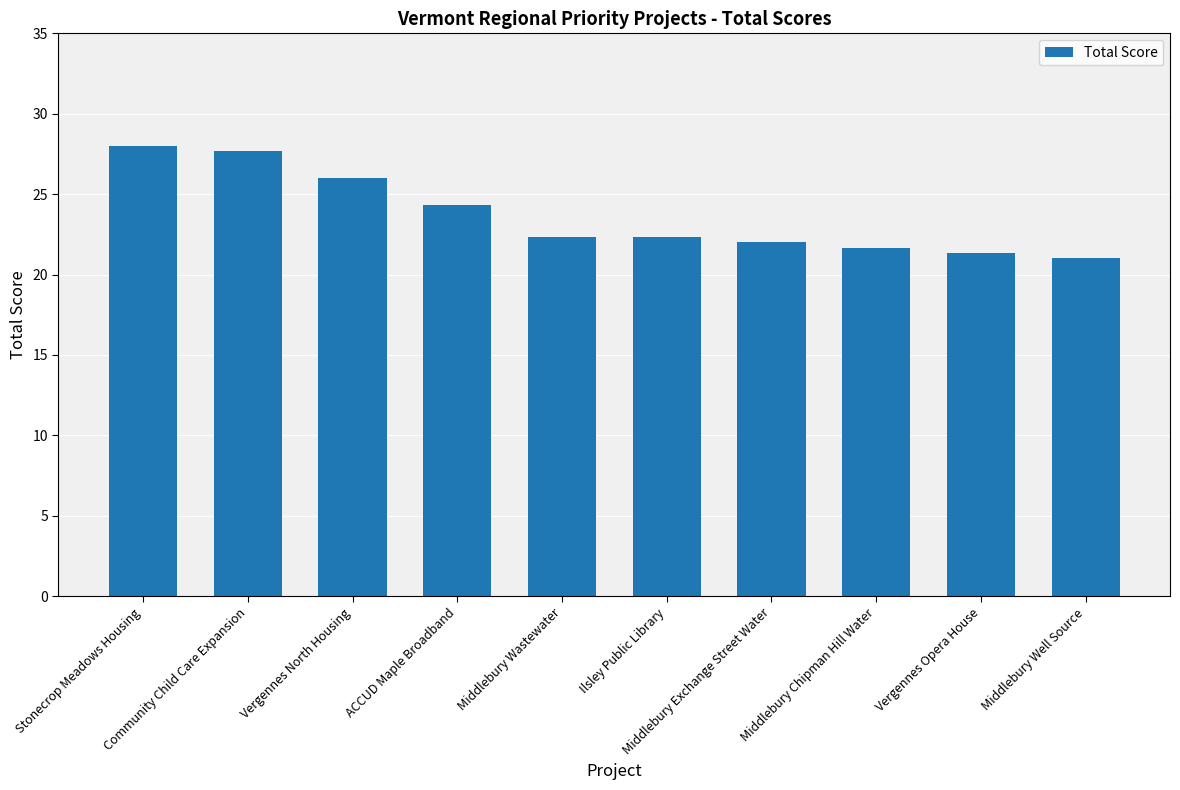

Reading left to right, what are all the values shown in this chart?

Stonecrop Meadows Housing=28.0	Community Child Care Expansion=27.7	Vergennes North Housing=26.0	ACCUD Maple Broadband=24.3	Middlebury Wastewater=22.3	Ilsley Public Library=22.3	Middlebury Exchange Street Water=22.0	Middlebury Chipman Hill Water=21.7	Vergennes Opera House=21.3	Middlebury Well Source=21.0